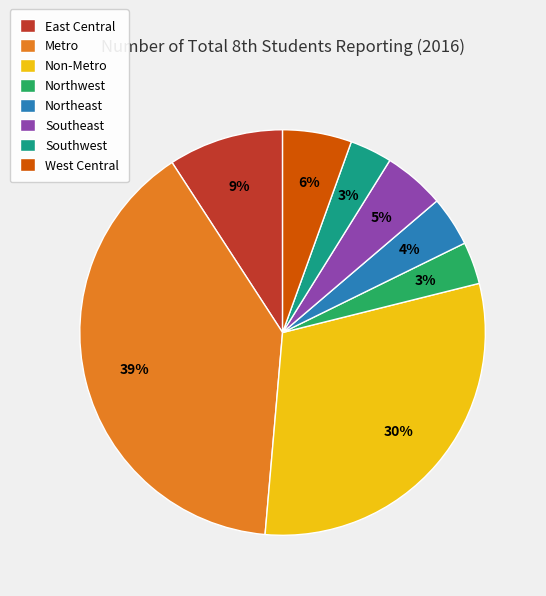

Which category has the biggest portion of the pie?

Metro